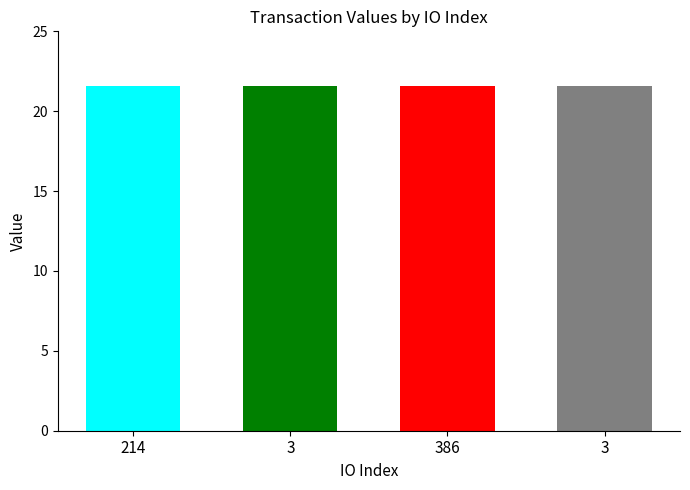

Between 214 and 3, which is larger?

3